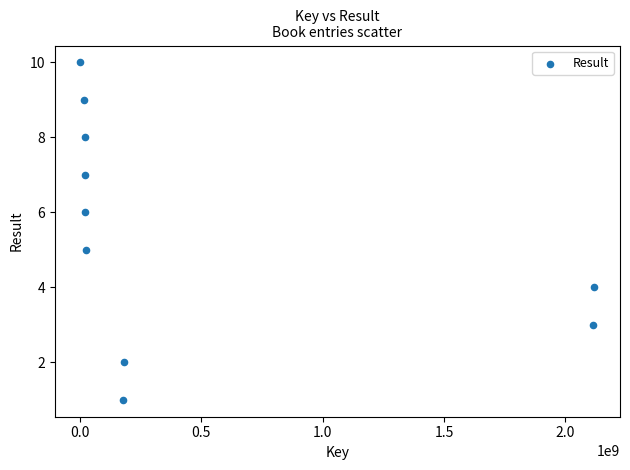

What is the average X value?

469229292